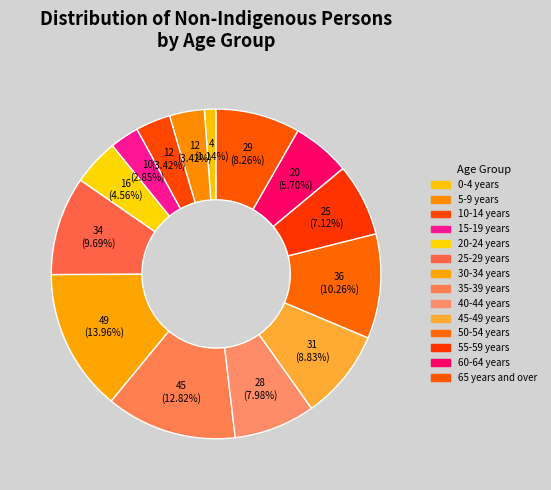

Is there any slice that represents more than half of the pie?

No